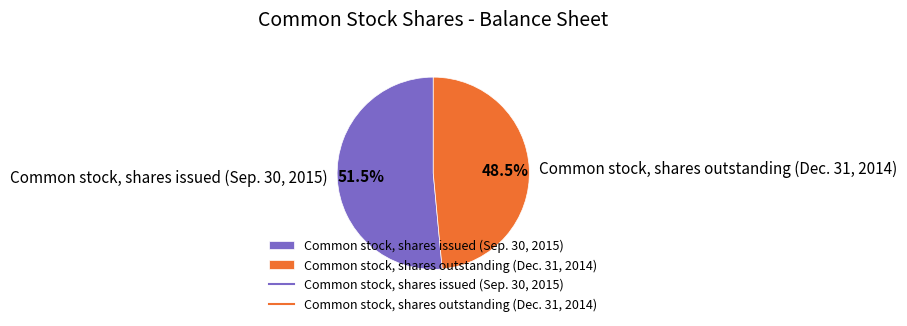

Is it true that Common stock, shares issued (Sep. 30, 2015) is 39% of the pie?

False